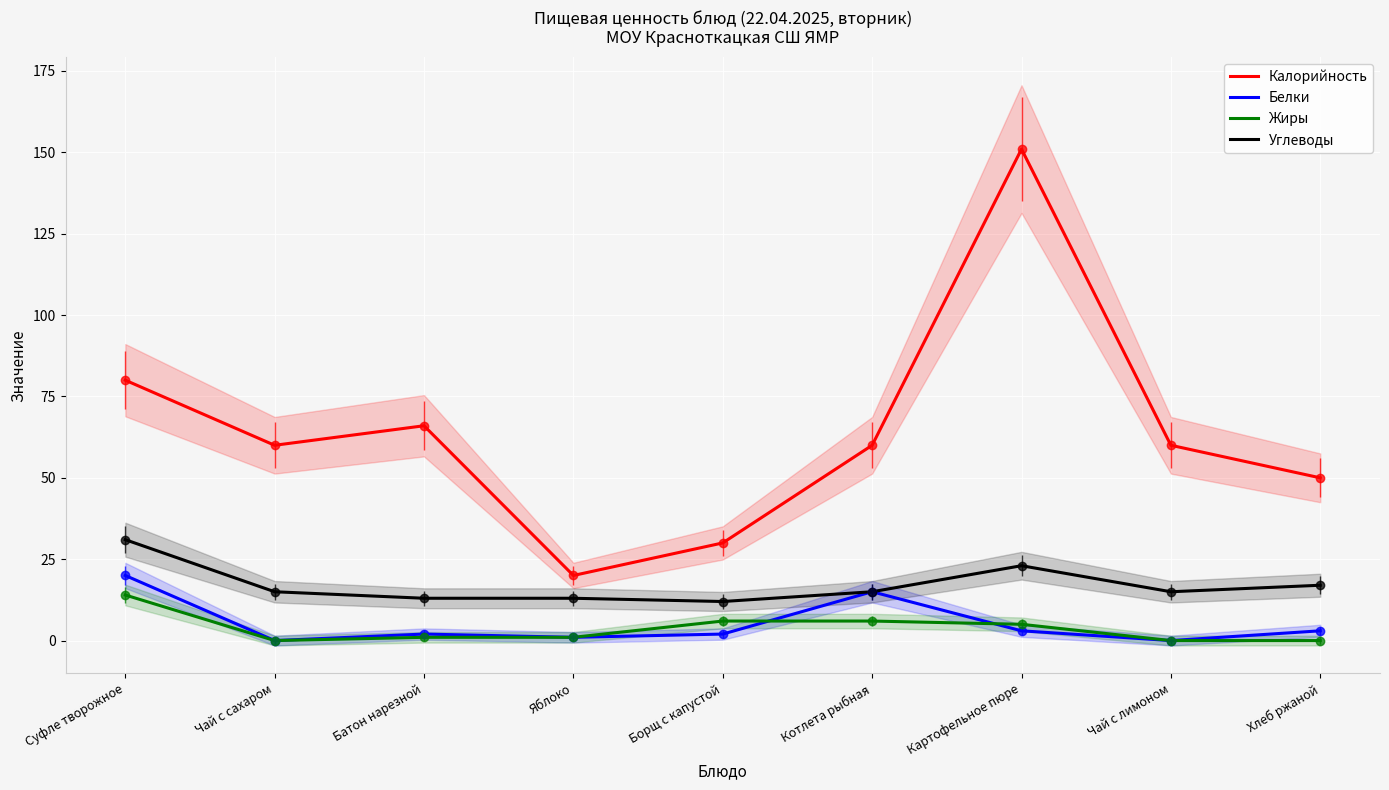

Reading left to right, transcribe all the data shown in this chart.

Калорийность: Суфле творожное=80	Чай с сахаром=60	Батон нарезной=66	Яблоко=20	Борщ с капустой=30	Котлета рыбная=60	Картофельное пюре=151	Чай с лимоном=60	Хлеб ржаной=50
Белки: Суфле творожное=20	Чай с сахаром=0	Батон нарезной=2	Яблоко=1	Борщ с капустой=2	Котлета рыбная=15	Картофельное пюре=3	Чай с лимоном=0	Хлеб ржаной=3
Жиры: Суфле творожное=14	Чай с сахаром=0	Батон нарезной=1	Яблоко=1	Борщ с капустой=6	Котлета рыбная=6	Картофельное пюре=5	Чай с лимоном=0	Хлеб ржаной=0
Углеводы: Суфле творожное=31	Чай с сахаром=15	Батон нарезной=13	Яблоко=13	Борщ с капустой=12	Котлета рыбная=15	Картофельное пюре=23	Чай с лимоном=15	Хлеб ржаной=17